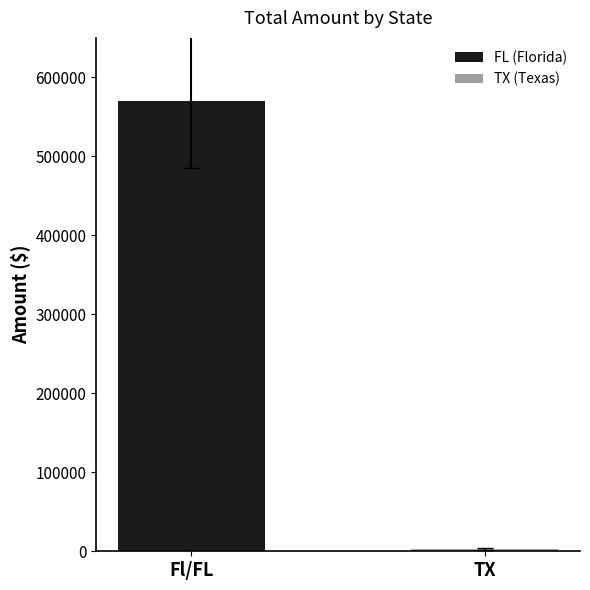

What is the minimum value shown in the chart?

2500